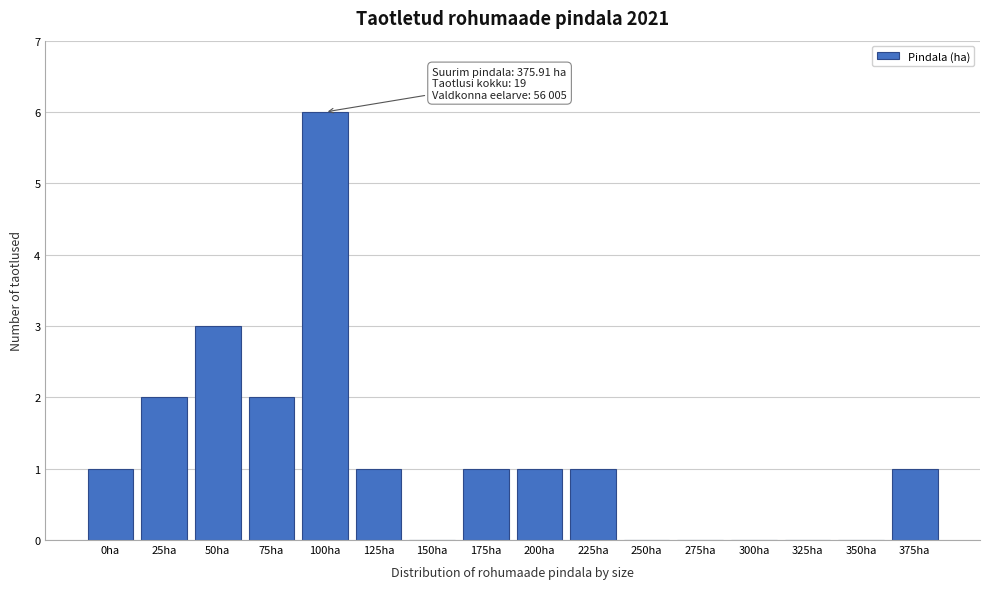

Reading right to left, transcribe all the data shown in this chart.

375ha=1	350ha=0	325ha=0	300ha=0	275ha=0	250ha=0	225ha=1	200ha=1	175ha=1	150ha=0	125ha=1	100ha=6	75ha=2	50ha=3	25ha=2	0ha=1